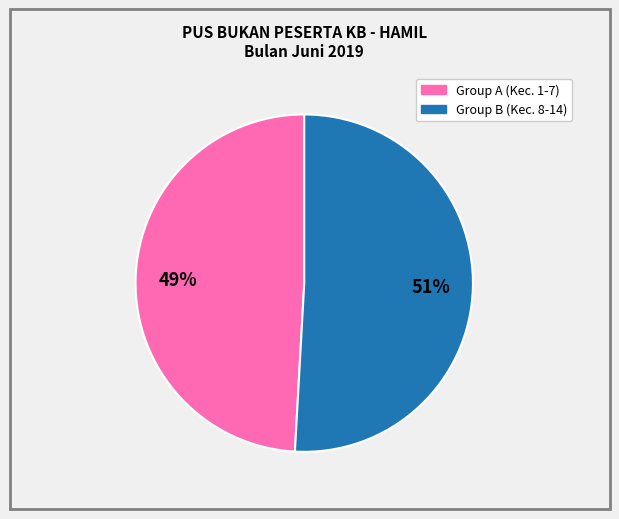

To the nearest percent, what is the average slice percentage?

50%